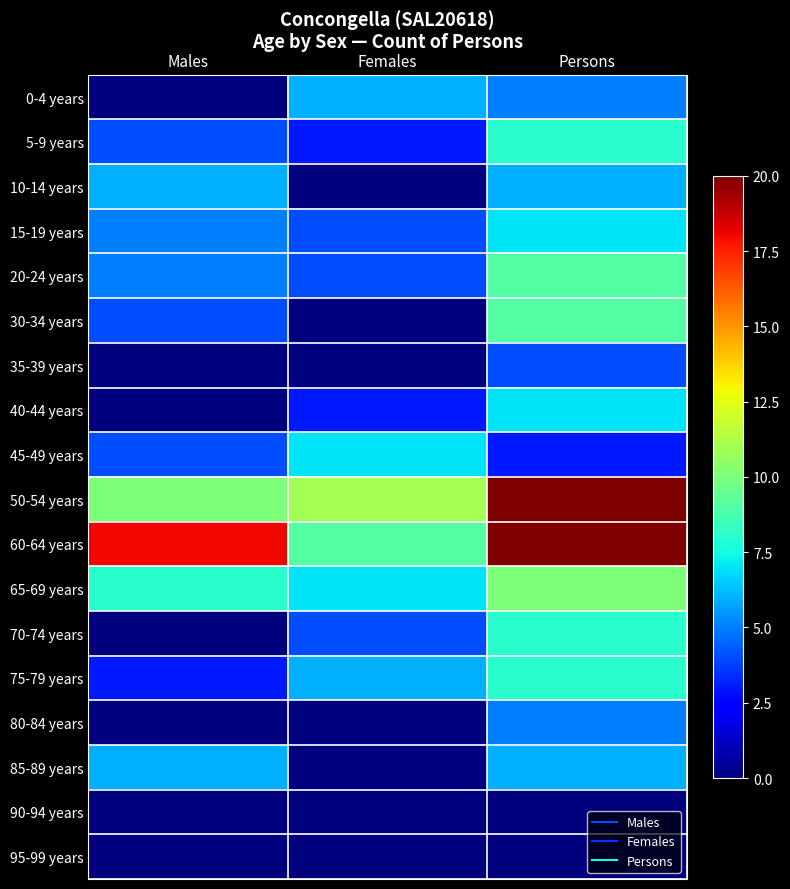

Rank the series by their maximum value, from lowest to highest.

90-94 years, 95-99 years, 35-39 years, 80-84 years, 0-4 years, 10-14 years, 85-89 years, 15-19 years, 40-44 years, 45-49 years, 5-9 years, 70-74 years, 75-79 years, 20-24 years, 30-34 years, 65-69 years, 50-54 years, 60-64 years